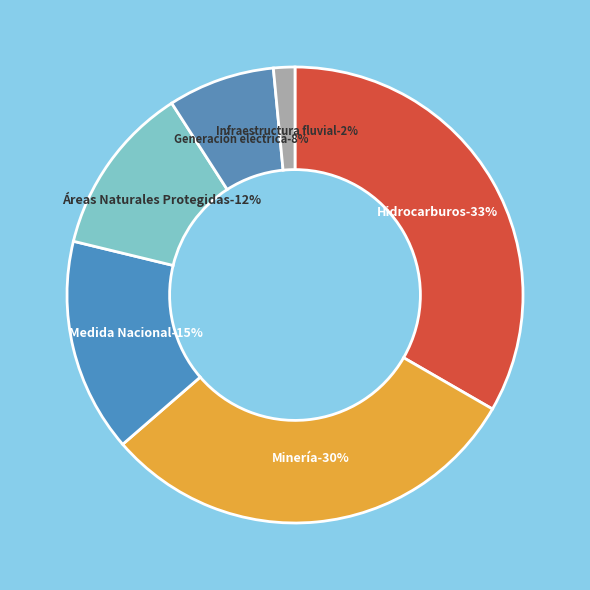

Is it true that Generación eléctrica is 8% of the pie?

True